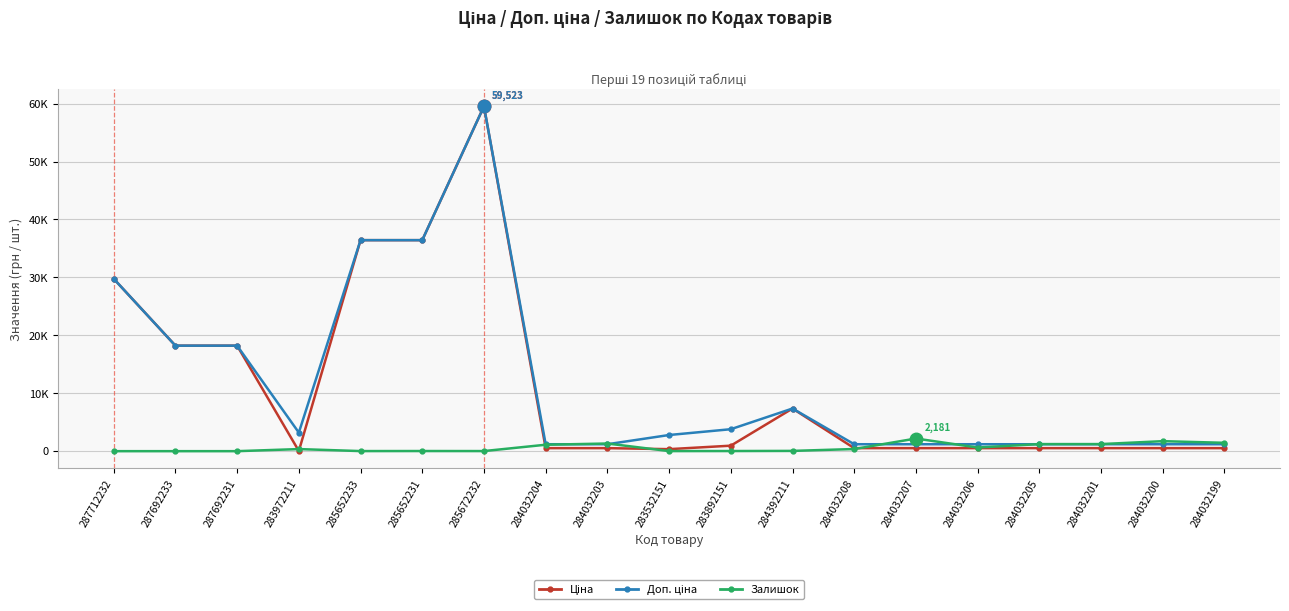

Where is Ціна nearest to the value 29777?

287712232